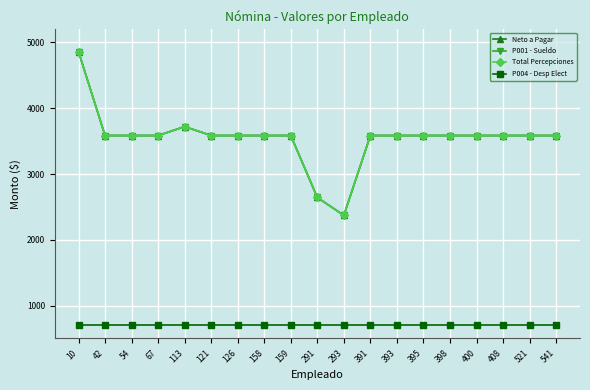

The P004 - Desp Elect series shows 374.4 at 541. True or false?

False